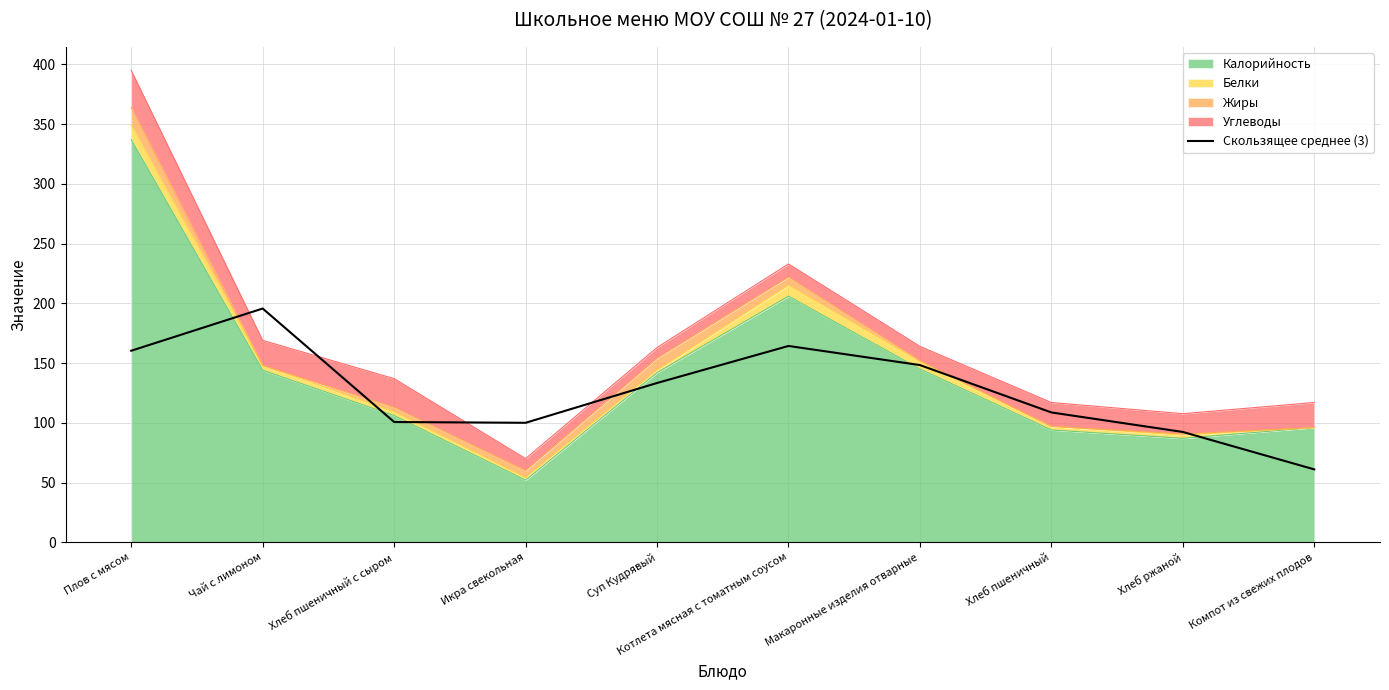

Which category has the lowest value across all series?

Компот из свежих плодов